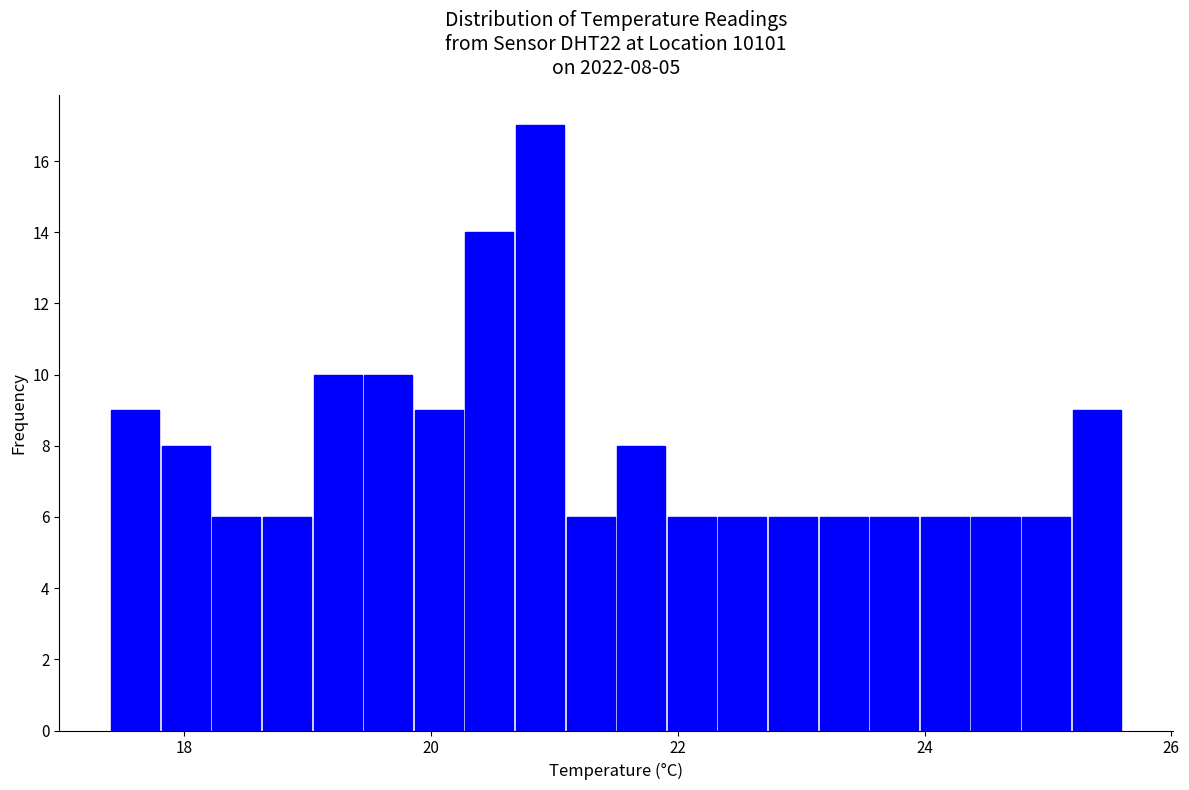

Around what value on the x-axis is the tallest bar? Give the approximate position of its centre, as read against the axis.

20.8